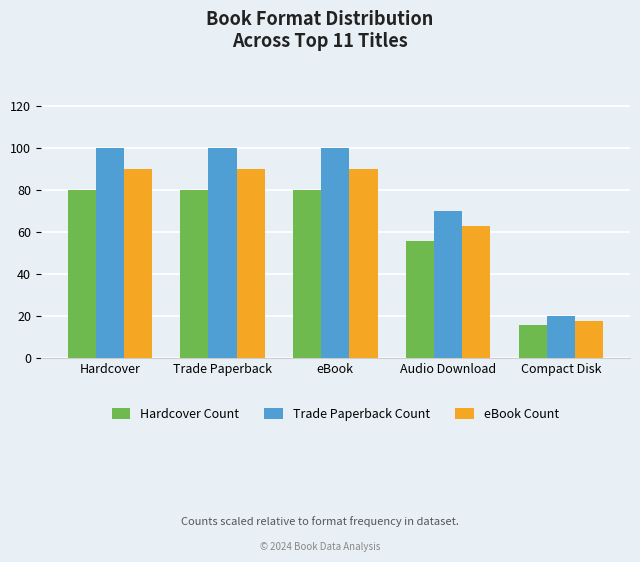

List the series in order of their overall mean, lowest first.

Hardcover Count, eBook Count, Trade Paperback Count